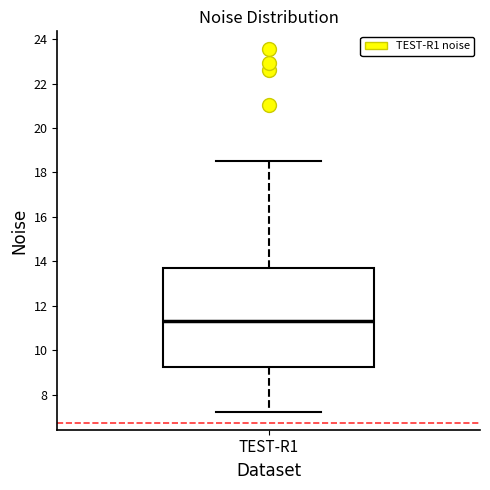

Transcribe this box plot: give where the median line is, the range the box spans, and where the two whiskers end, as read against the y-axis. The values are not printed on the chart, so give them approximately, as read against the axis.

median 11.4, box 9.2 to 13.8, whiskers 7.2 to 18.6